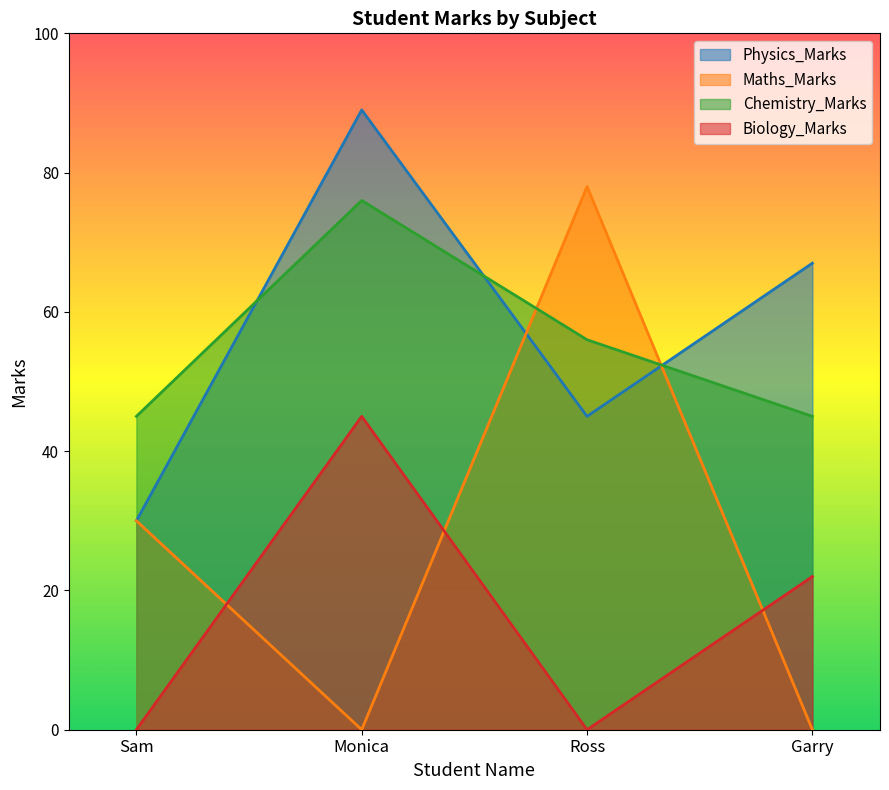

What is the maximum value for Biology_Marks?

45